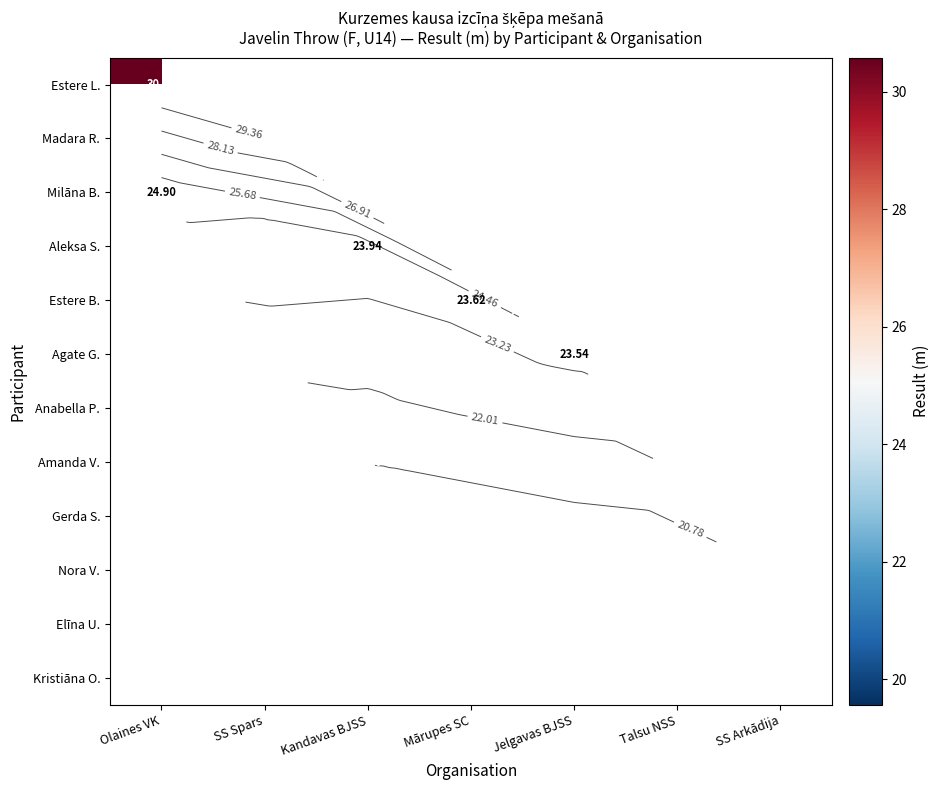

Rank the series by their average value, from highest to lowest.

Estere L., Madara R., Milāna B., Aleksa S., Estere B., Agate G., Anabella P., Amanda V., Gerda S., Nora V., Elīna U., Kristiāna O.